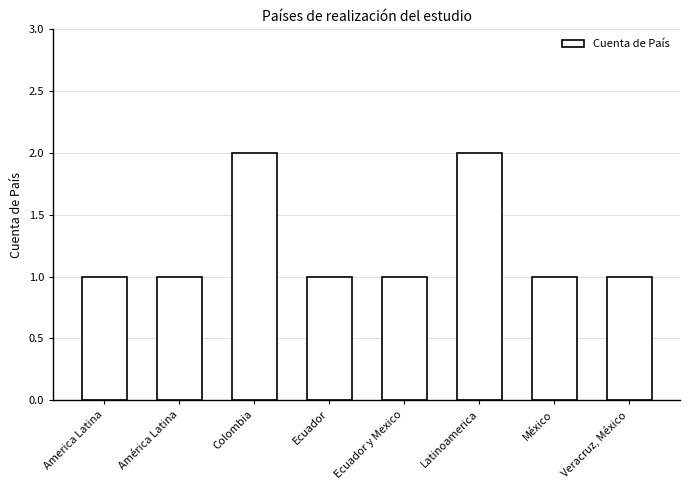

Reading left to right, transcribe all the data shown in this chart.

1	1	2	1	1	2	1	1